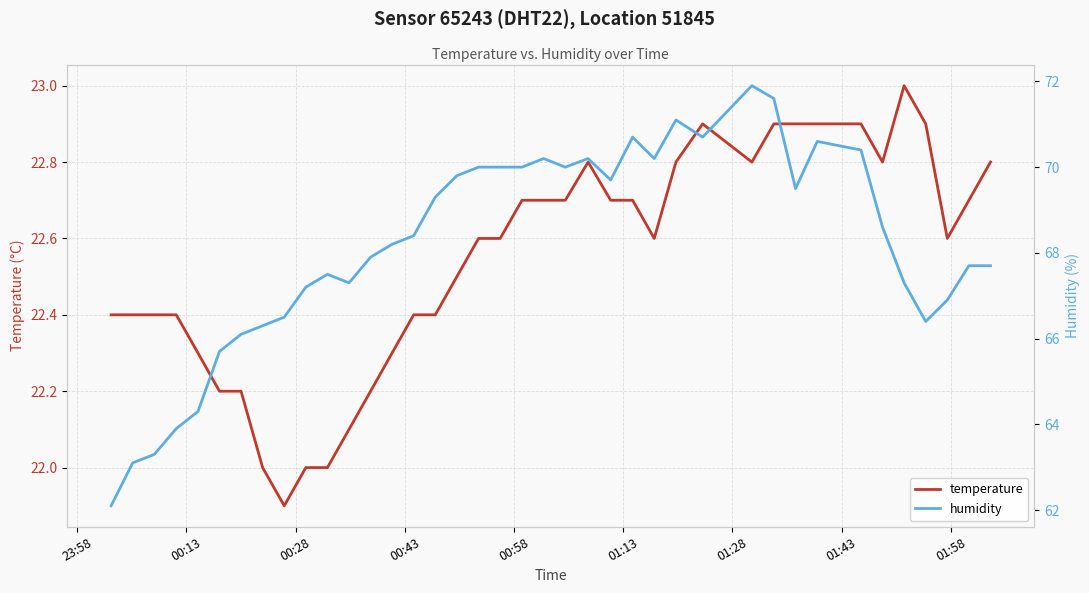

What is the lowest value of the temperature series?

21.9